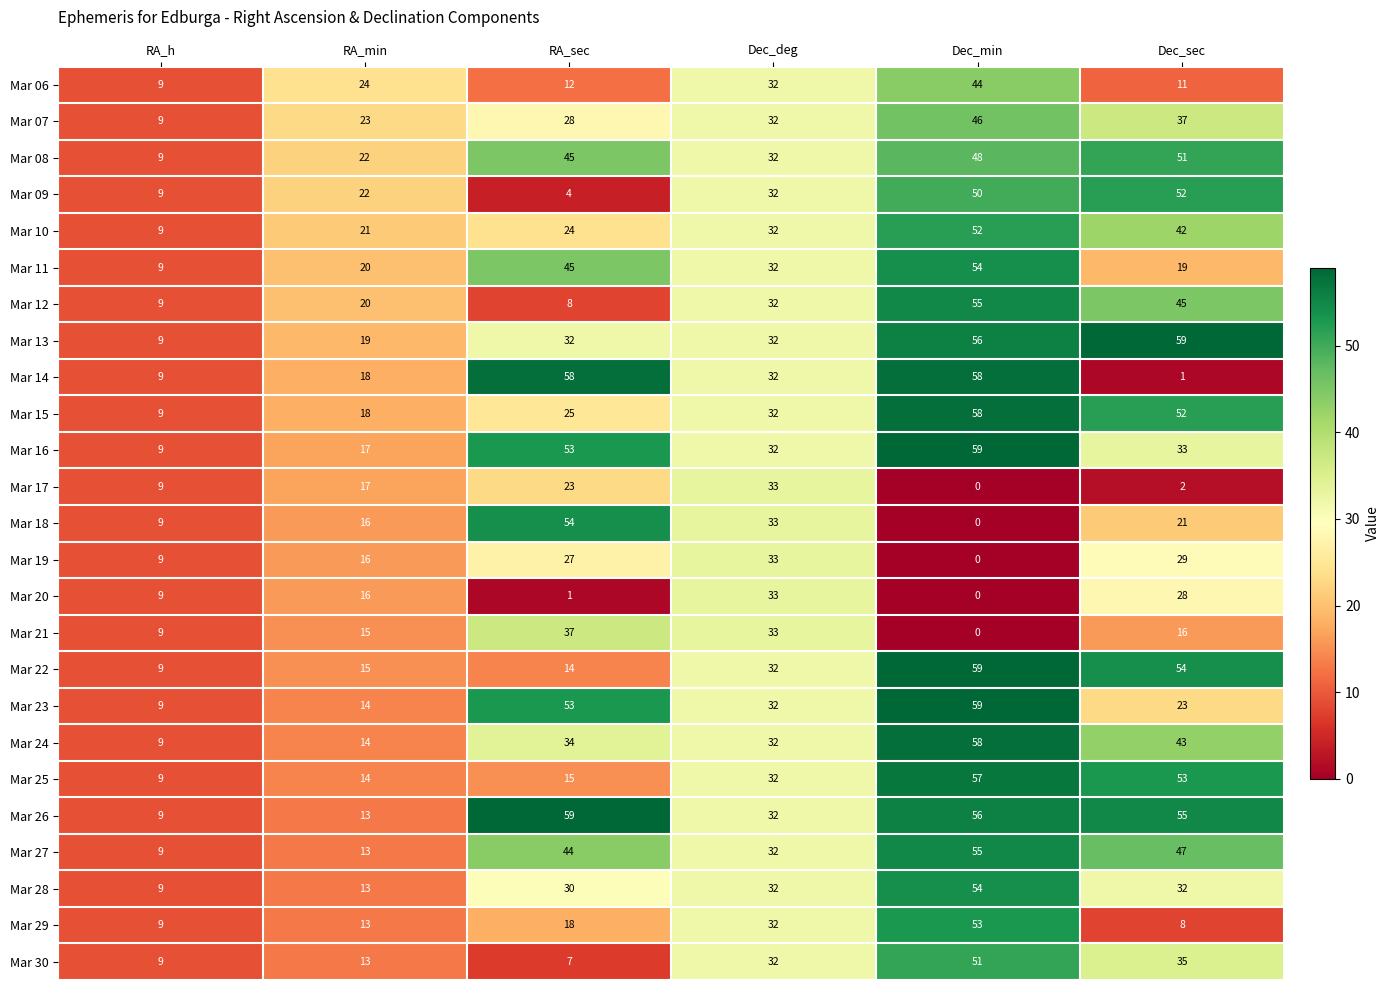

What is the difference between the Mar 07 values at RA_h and Dec_deg?

23